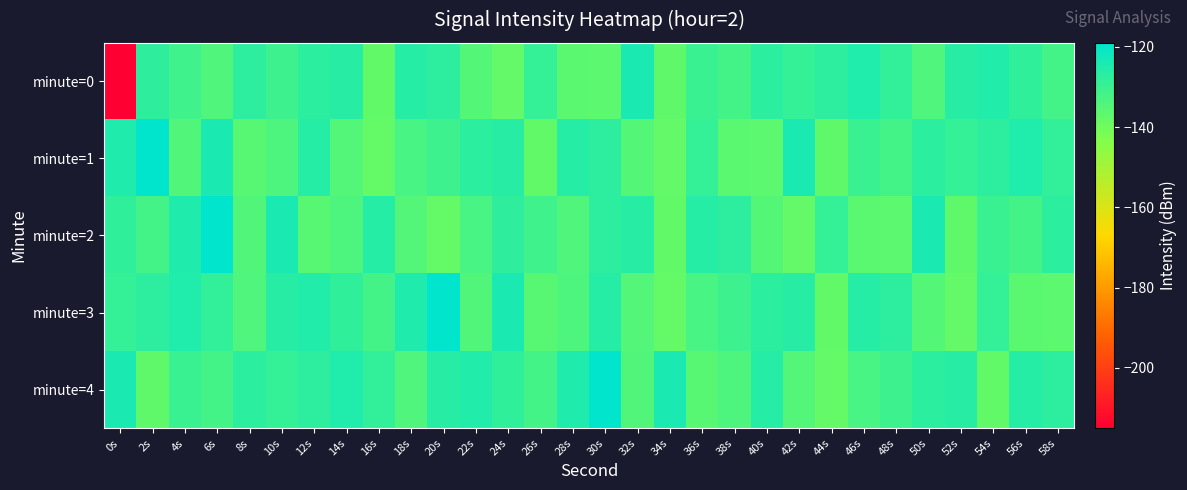

Between 36s and 4s, which is larger?

36s